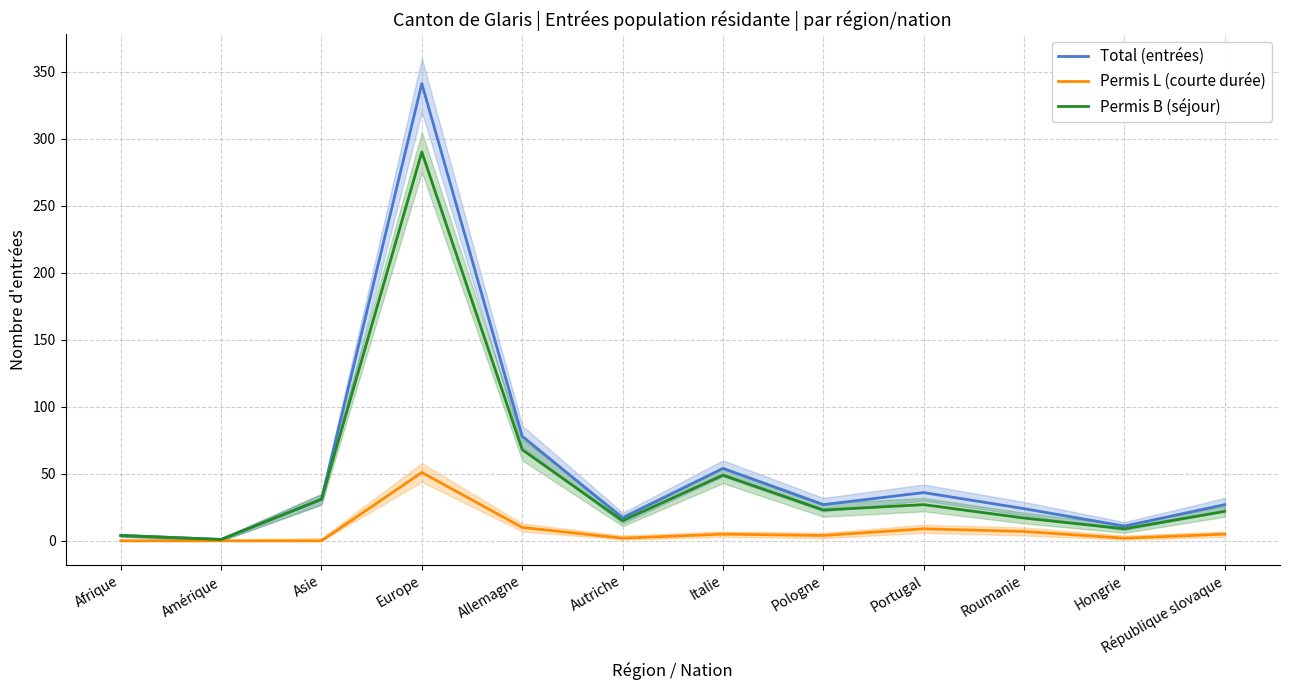

Which label corresponds to the smallest value in the chart?

Afrique